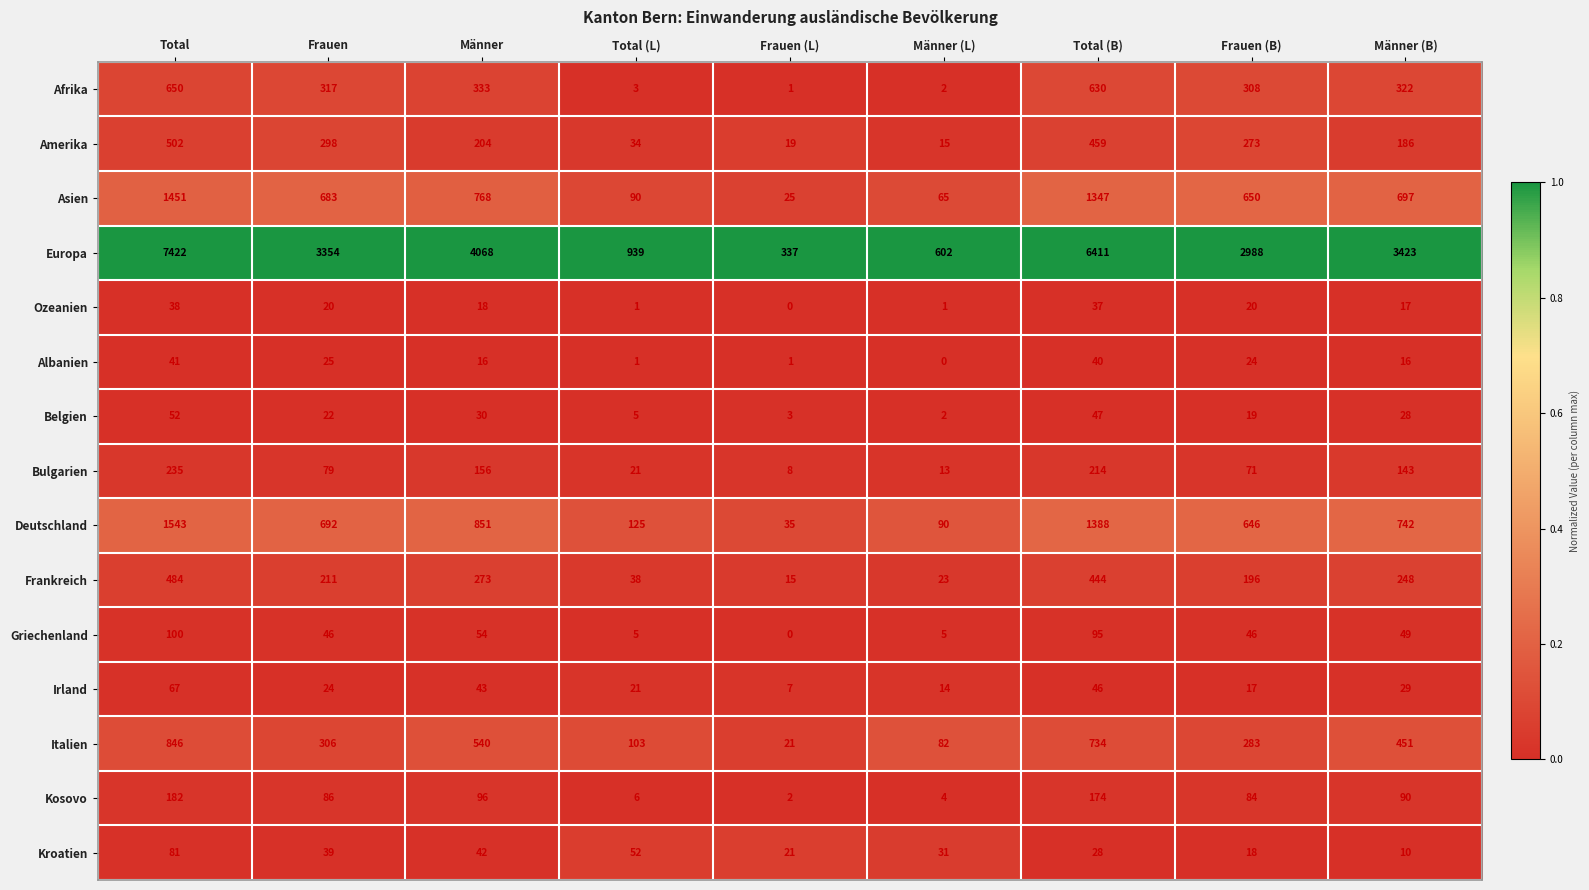

Which series changed the most between Total (L) and Männer (B)?

Europa